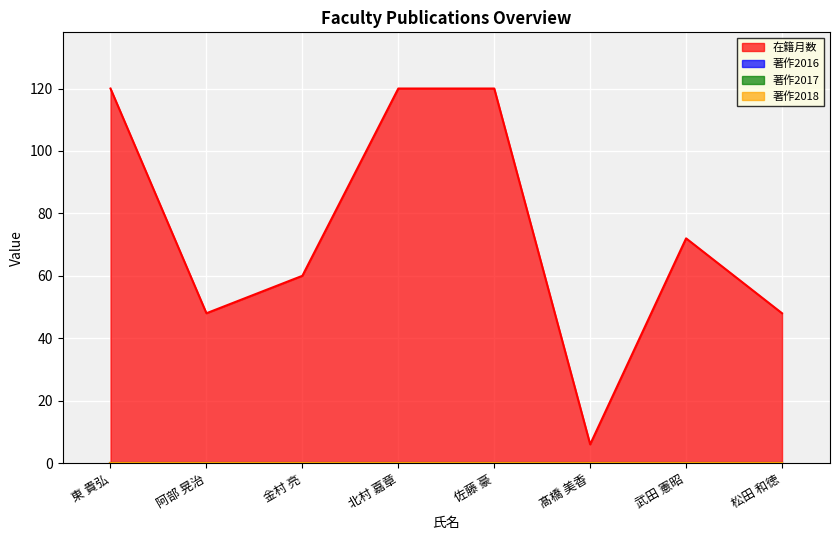

At how many categories does at least one series exceed 84?

3